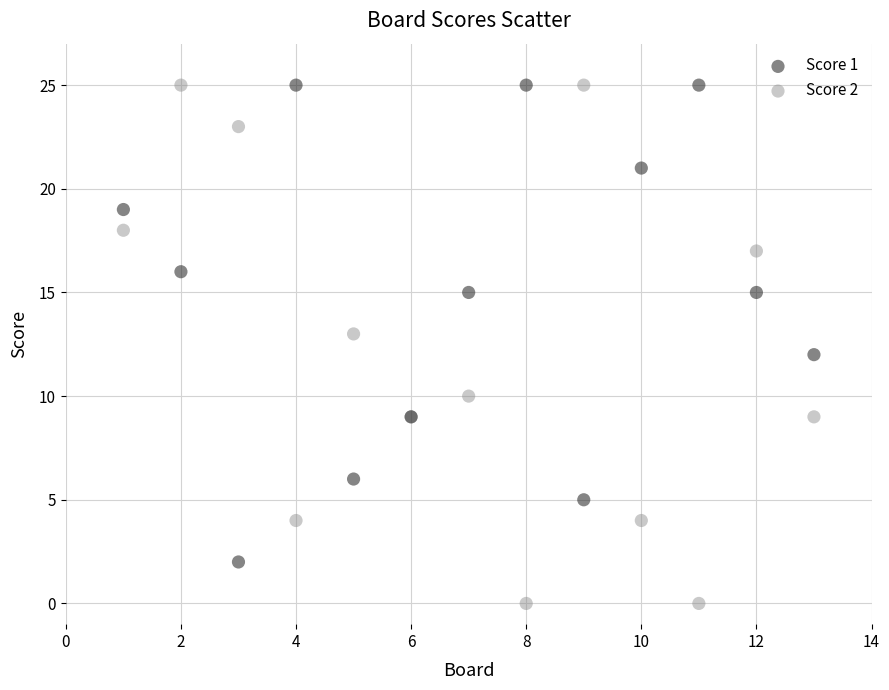

Which series has the widest spread of Y values?

Score 2